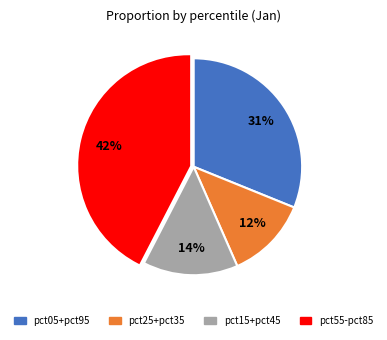

To the nearest percent, what is the average slice percentage?

25%